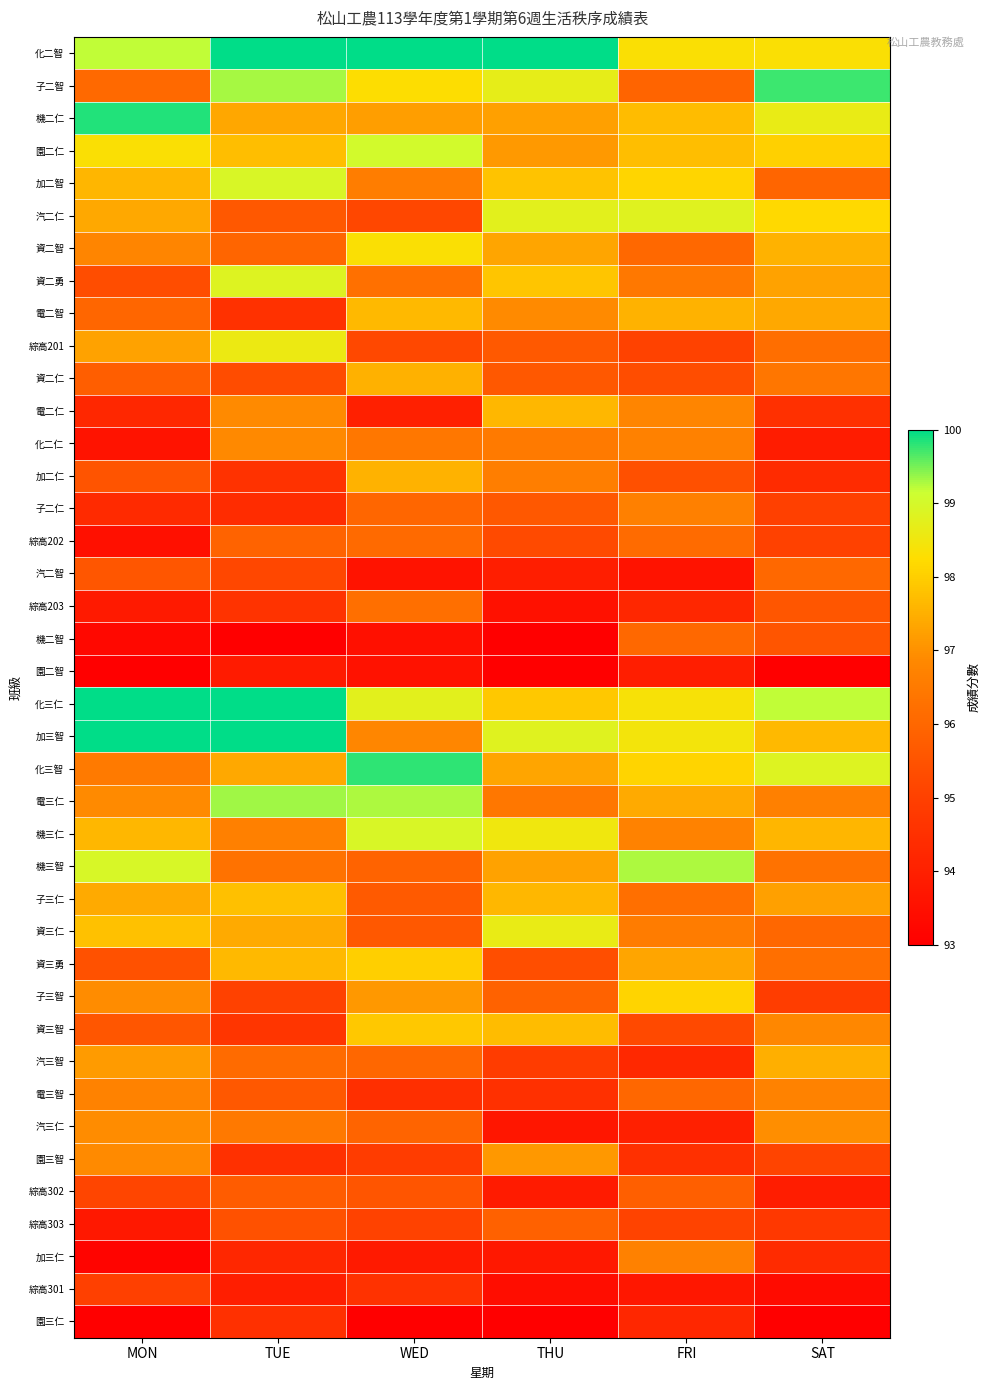

Which category has the highest value across all series?

TUE